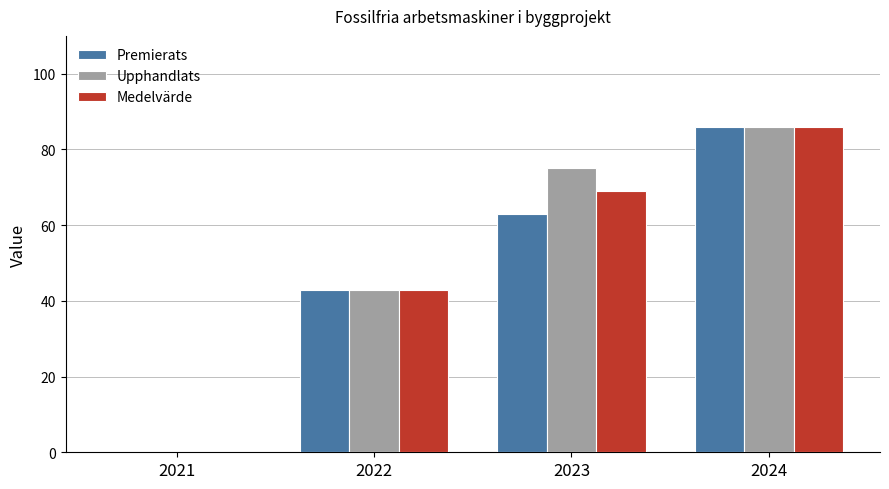

Is it true that Upphandlats equals 42.9 at 2022?

True